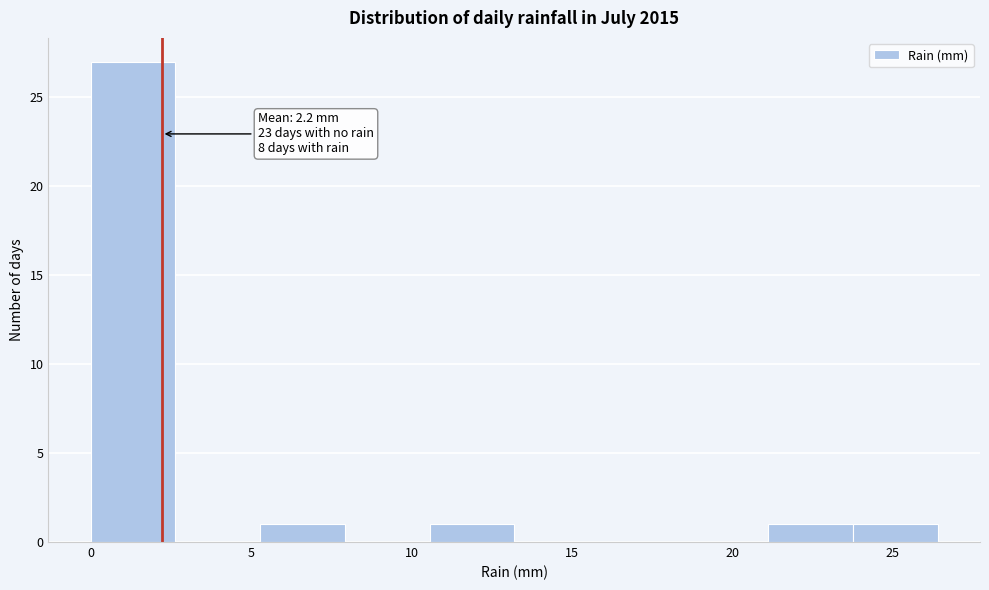

Which range on the x-axis has the tallest bar?

0.0 to 2.5